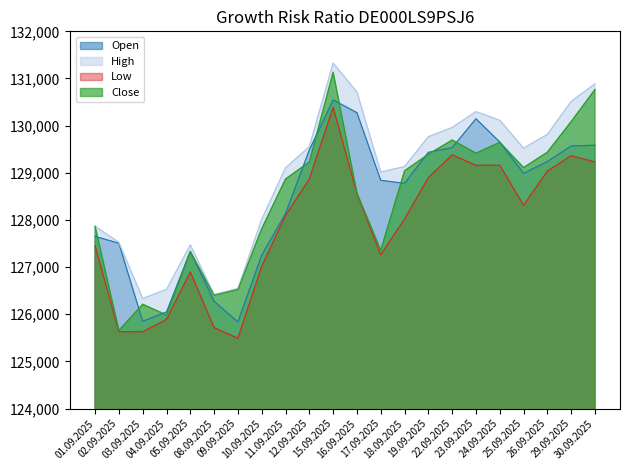

Which series has the widest spread of values?

Close